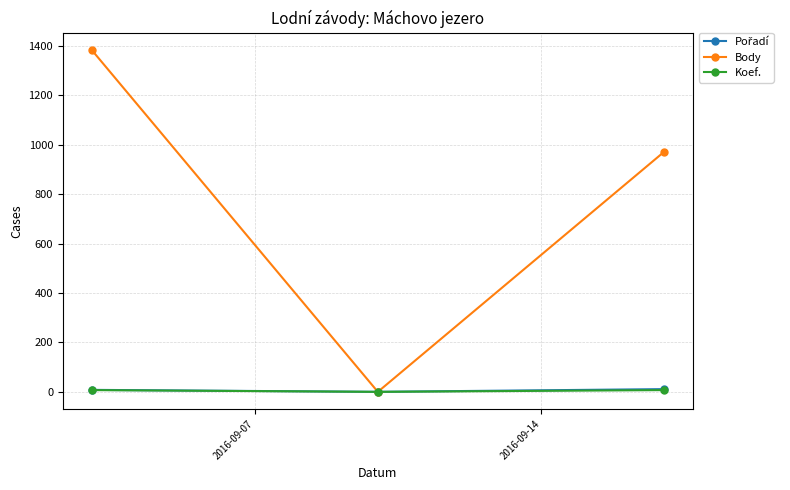

What is the maximum value shown in the chart?

1385